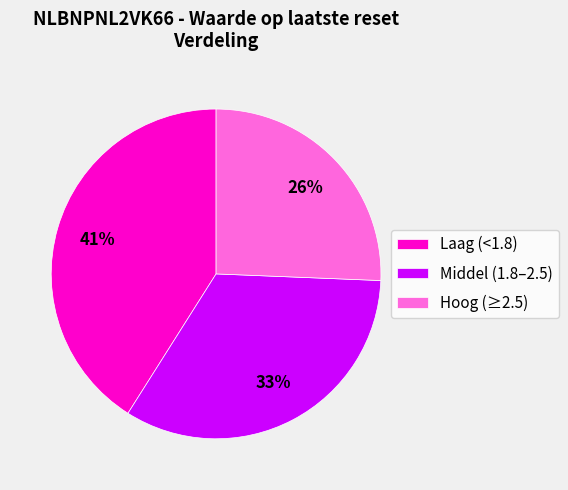

To the nearest percent, what percentage of the pie is Middel (1.8–2.5)?

33%